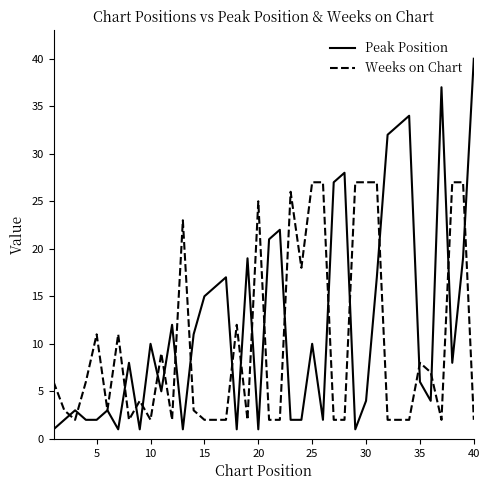

List the series in order of their overall mean, highest first.

Peak Position, Weeks on Chart